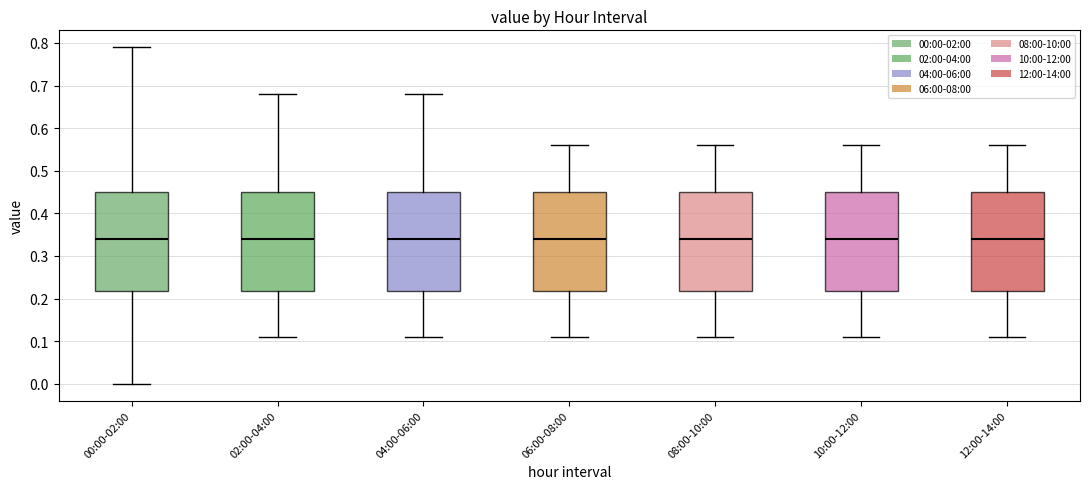

Reading left to right, transcribe this box plot: for each box, give where its median line is, the range the box spans, and where its two whiskers end, as read against the y-axis. The values are not printed on the chart, so give them approximately, as read against the axis.

00:00-02:00: median 0.34, box 0.22 to 0.45, whiskers 0.00 to 0.79
02:00-04:00: median 0.34, box 0.22 to 0.45, whiskers 0.11 to 0.68
04:00-06:00: median 0.34, box 0.22 to 0.45, whiskers 0.11 to 0.68
06:00-08:00: median 0.34, box 0.22 to 0.45, whiskers 0.11 to 0.56
08:00-10:00: median 0.34, box 0.22 to 0.45, whiskers 0.11 to 0.56
10:00-12:00: median 0.34, box 0.22 to 0.45, whiskers 0.11 to 0.56
12:00-14:00: median 0.34, box 0.22 to 0.45, whiskers 0.11 to 0.56